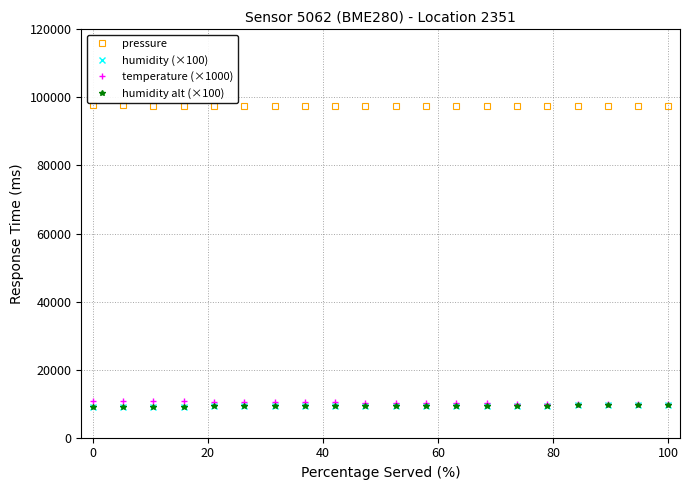

Is this an area chart (filled region under the line)?

No